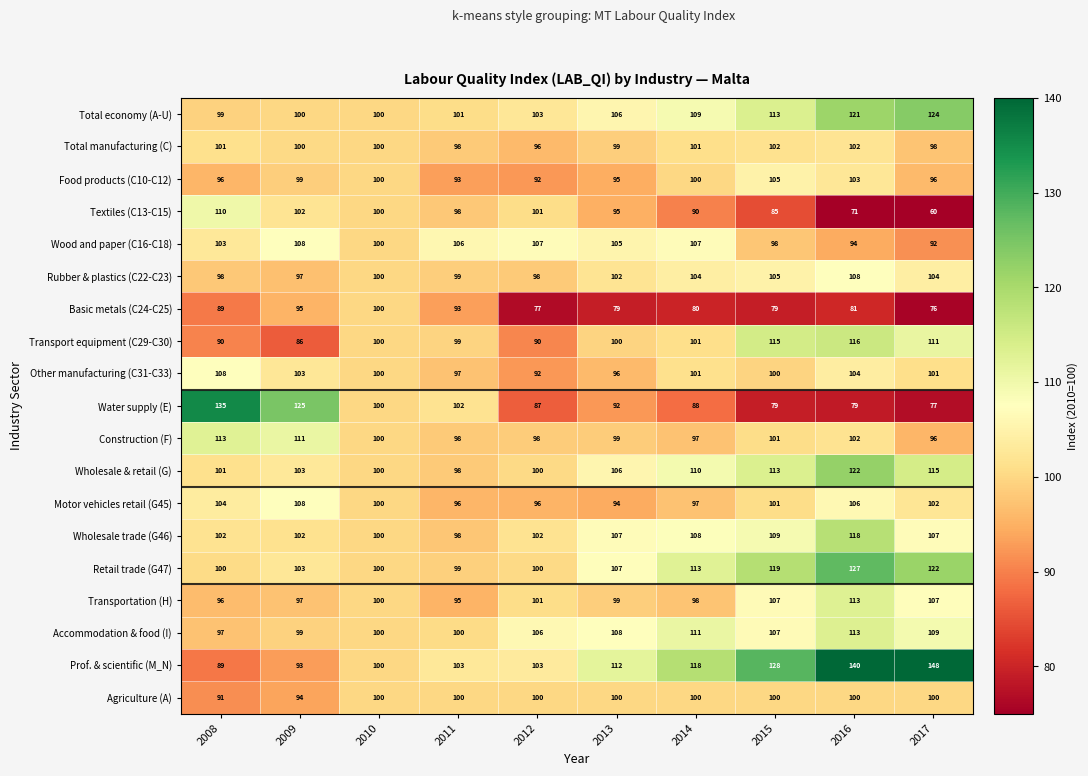

Which series has the largest total across all categories?

Prof. & scientific (M_N)